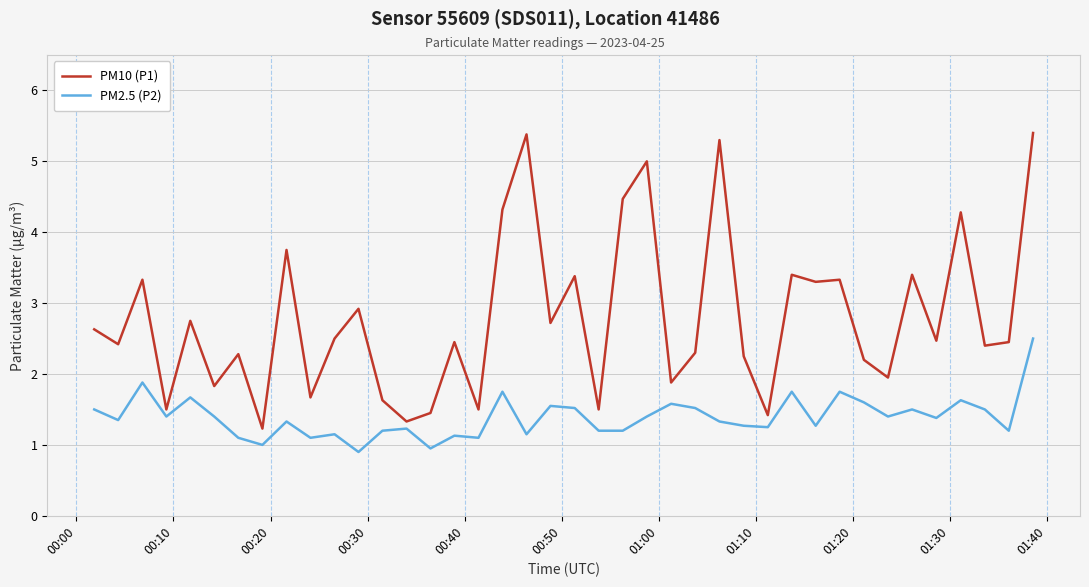

Which series has the largest total across all categories?

PM10 (P1)